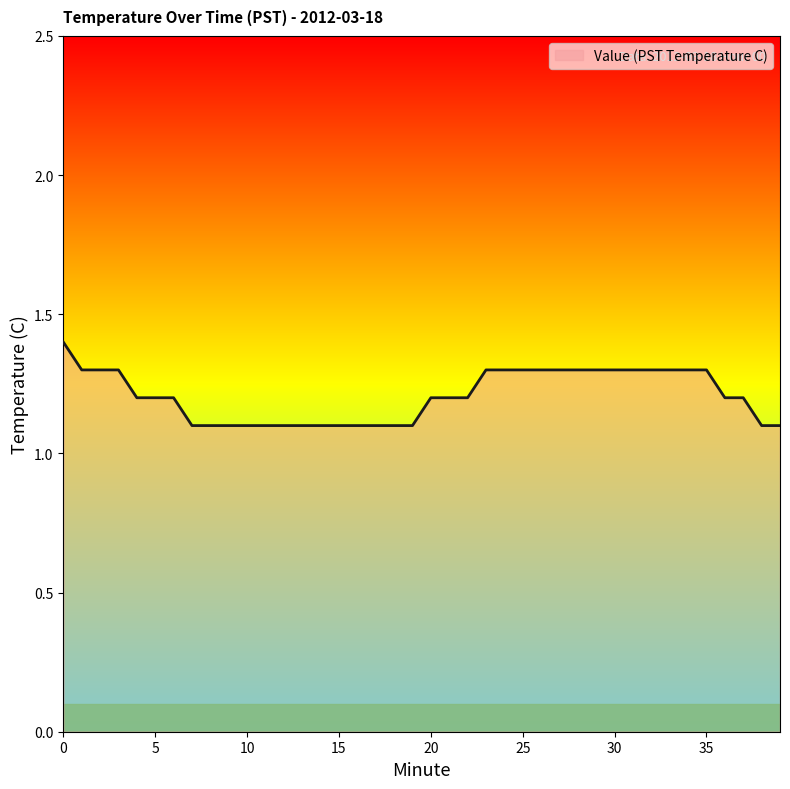

What is the minimum value shown in the chart?

1.1